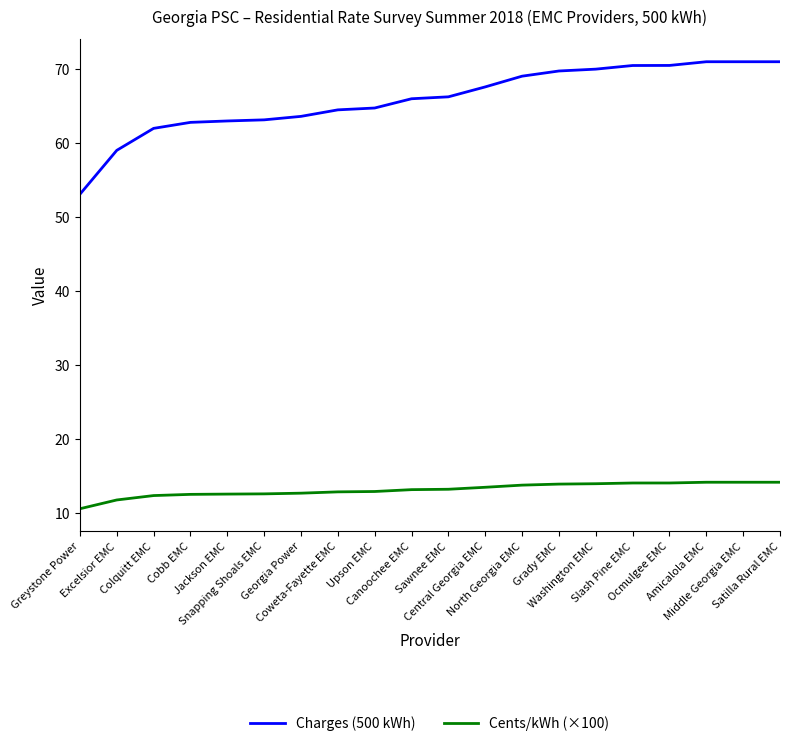

What position from the right is Satilla Rural EMC?

1